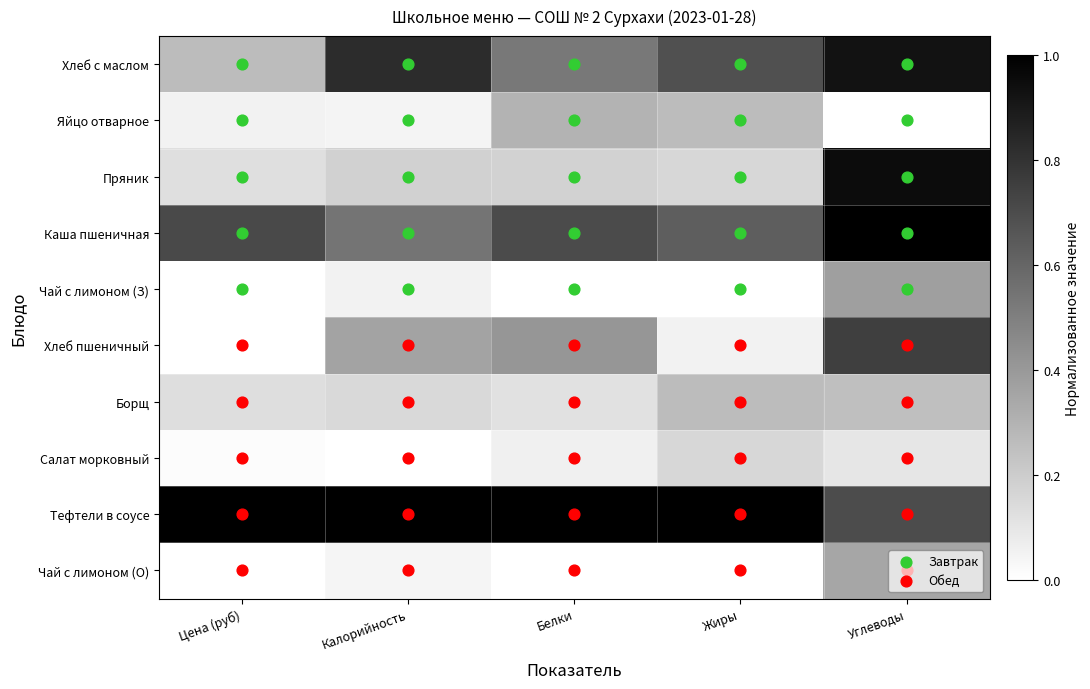

What is the maximum value shown in the chart?

1.0